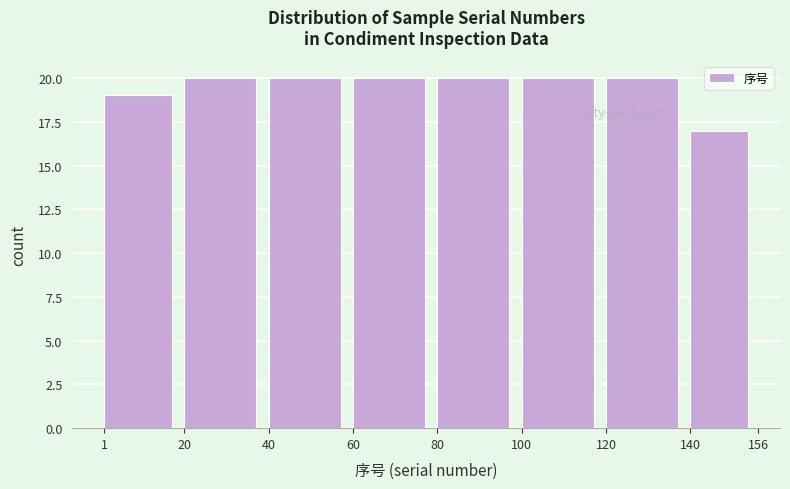

How tall is the bar that spans 100 to 120 on the x-axis? The values are not printed on the chart, so give them approximately, as read against the axis.

20